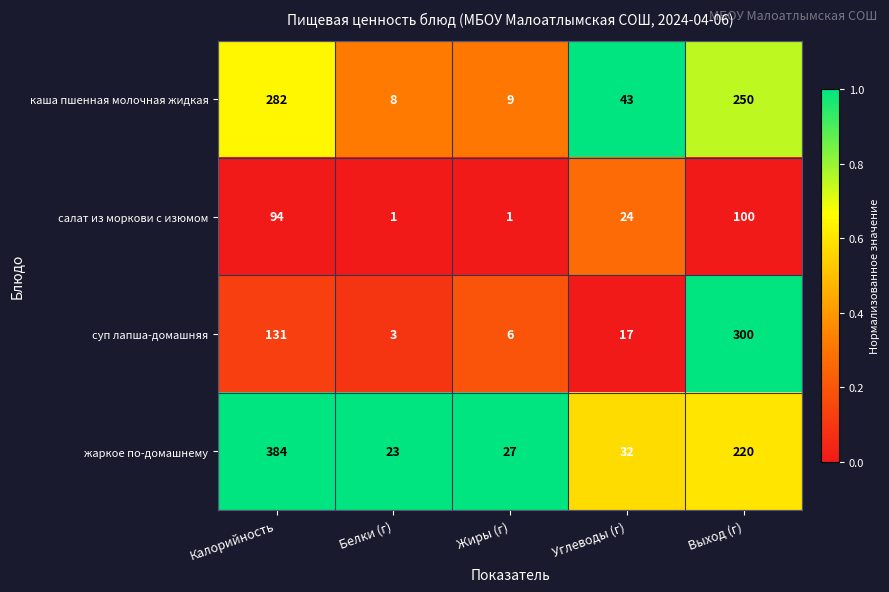

How many distinct data groups are displayed?

4